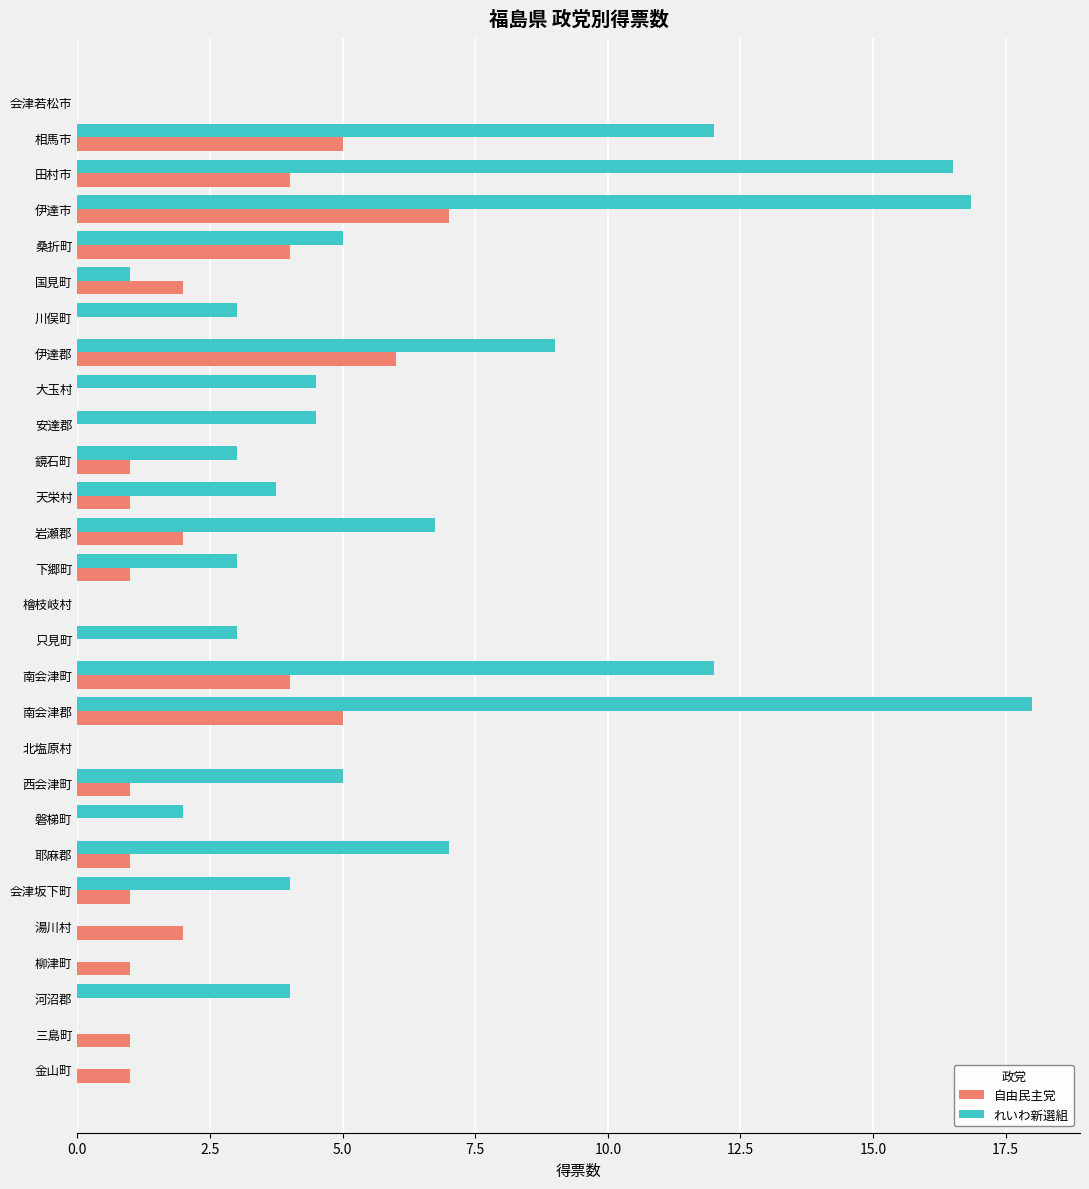

Which series has the largest total across all categories?

れいわ新選組